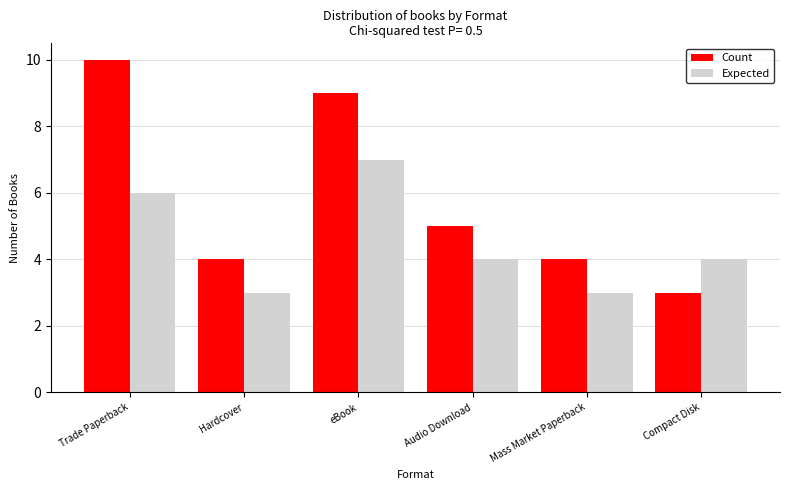

Count the Count values in the range 4 to 9.

4